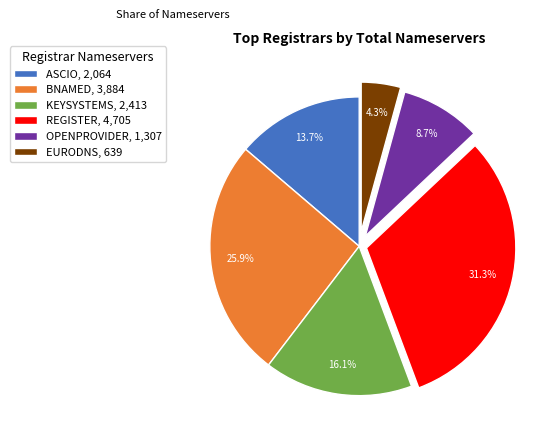

How many segments does this pie chart have?

6